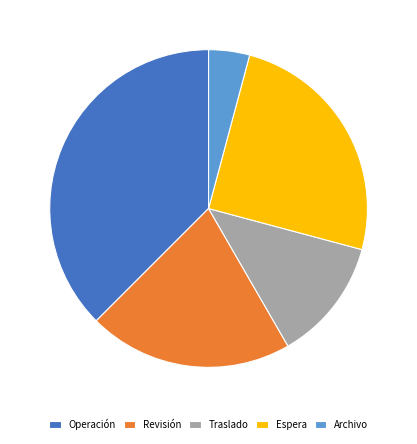

What is the smallest slice in the pie chart?

Archivo